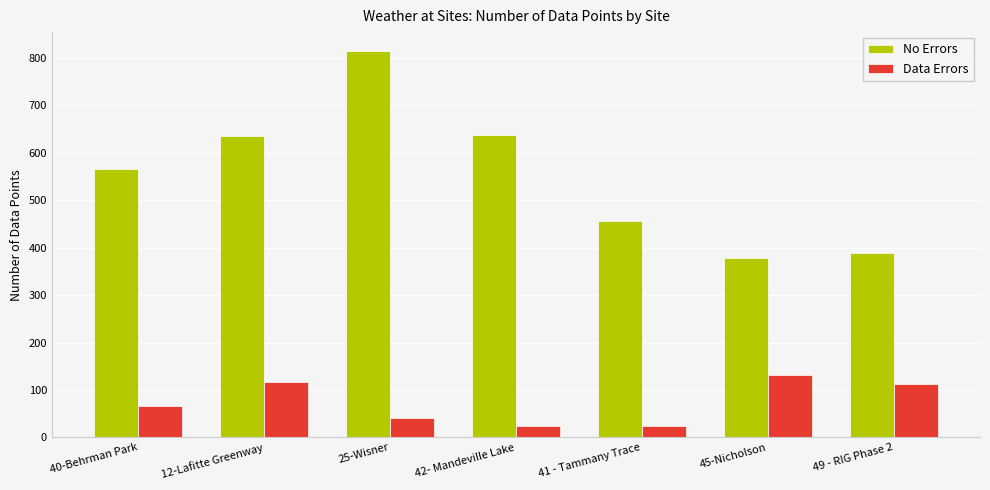

At which category is the sum across all series the highest?

25-Wisner